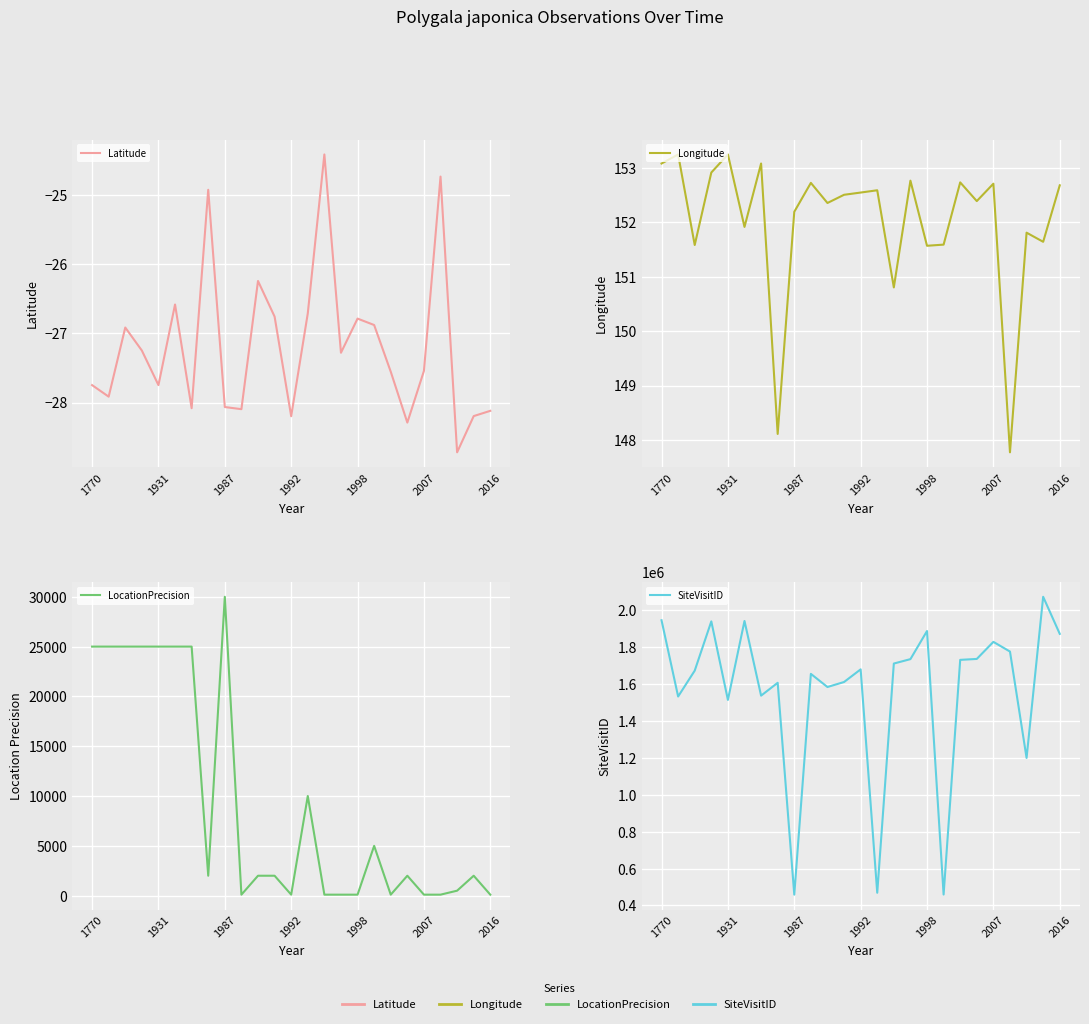

True or false: SiteVisitID has more than 1 interior local peaks.

True